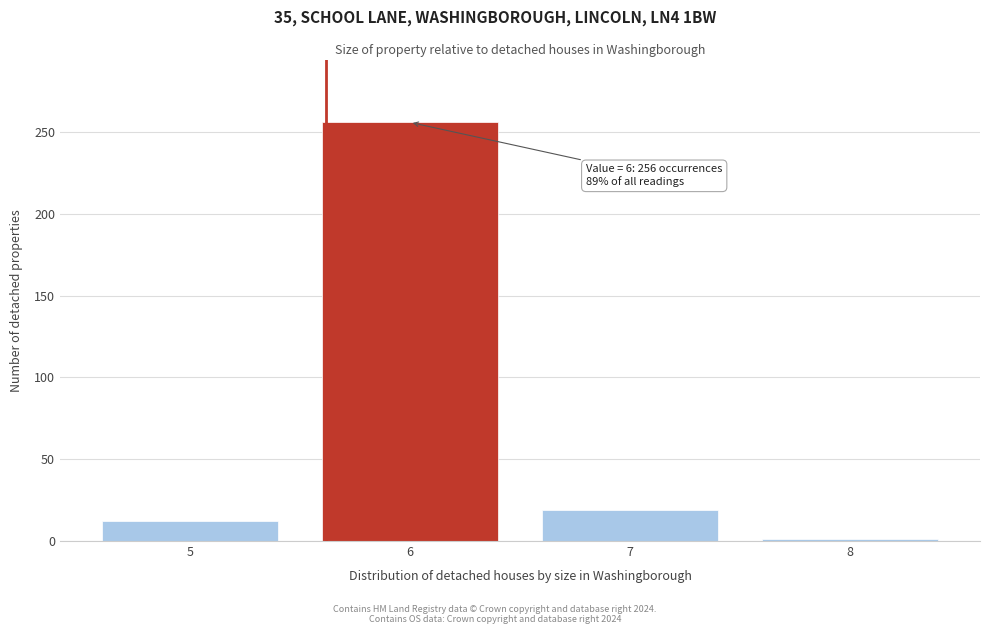

Reading left to right, list all the values displayed in this chart.

5=12	6=256	7=19	8=1